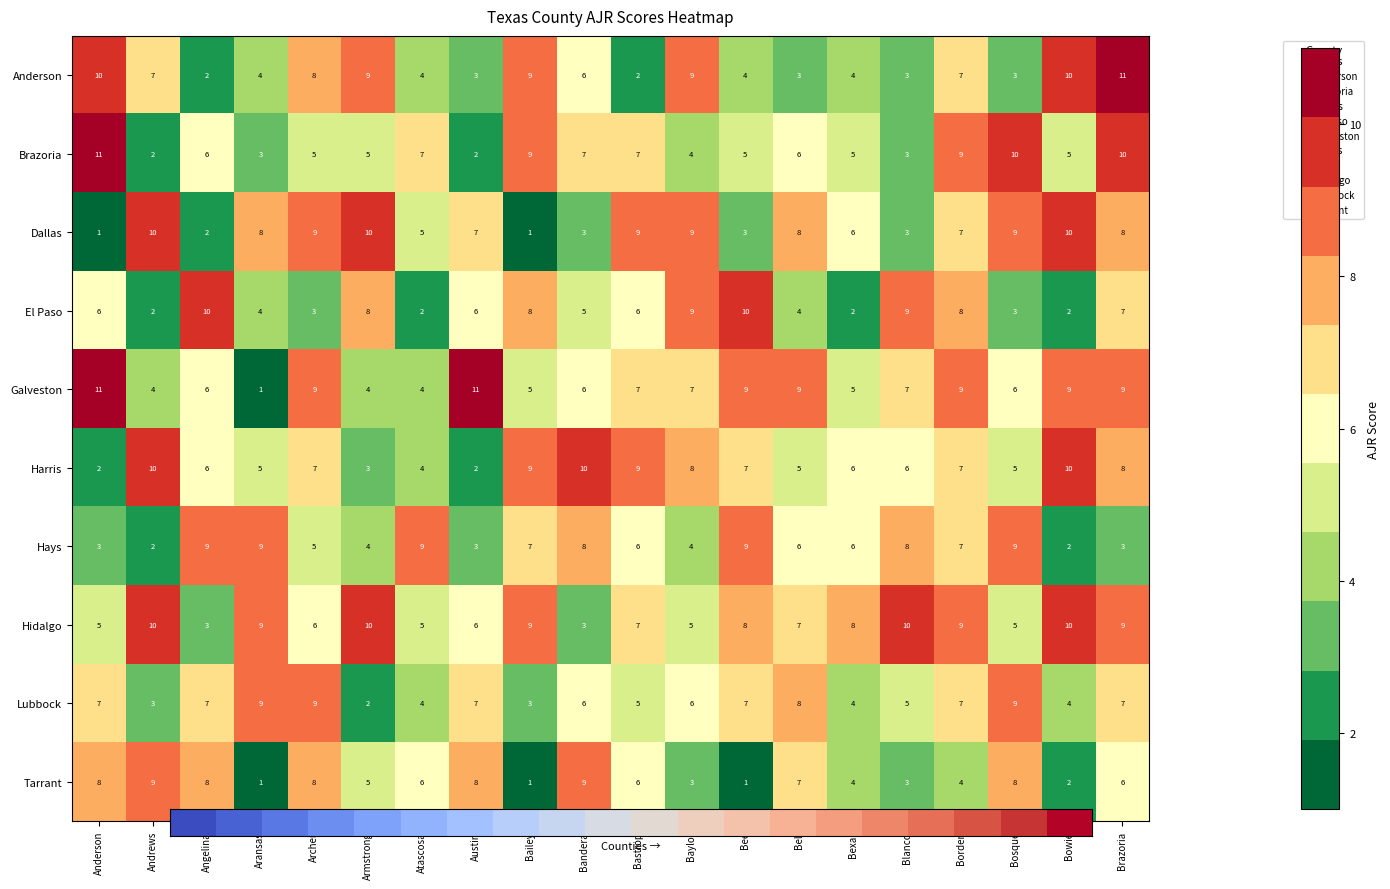

What is the greatest value displayed?

11